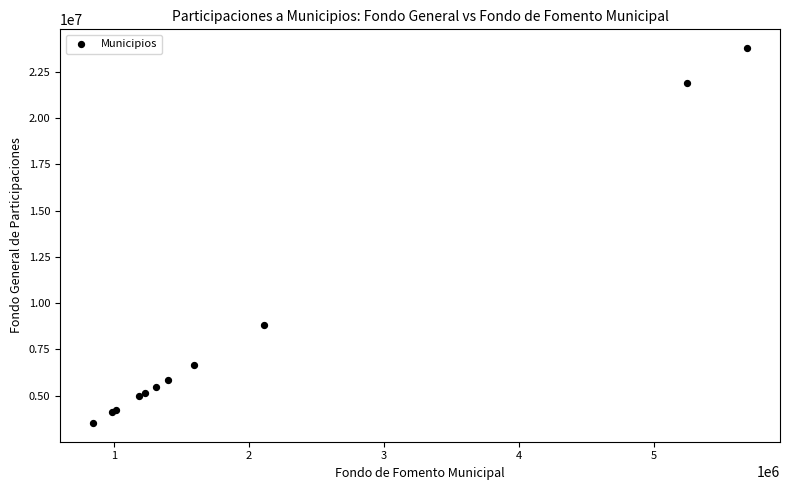

What Y value in the scatter plot is closest to 13654558?

8835046.2